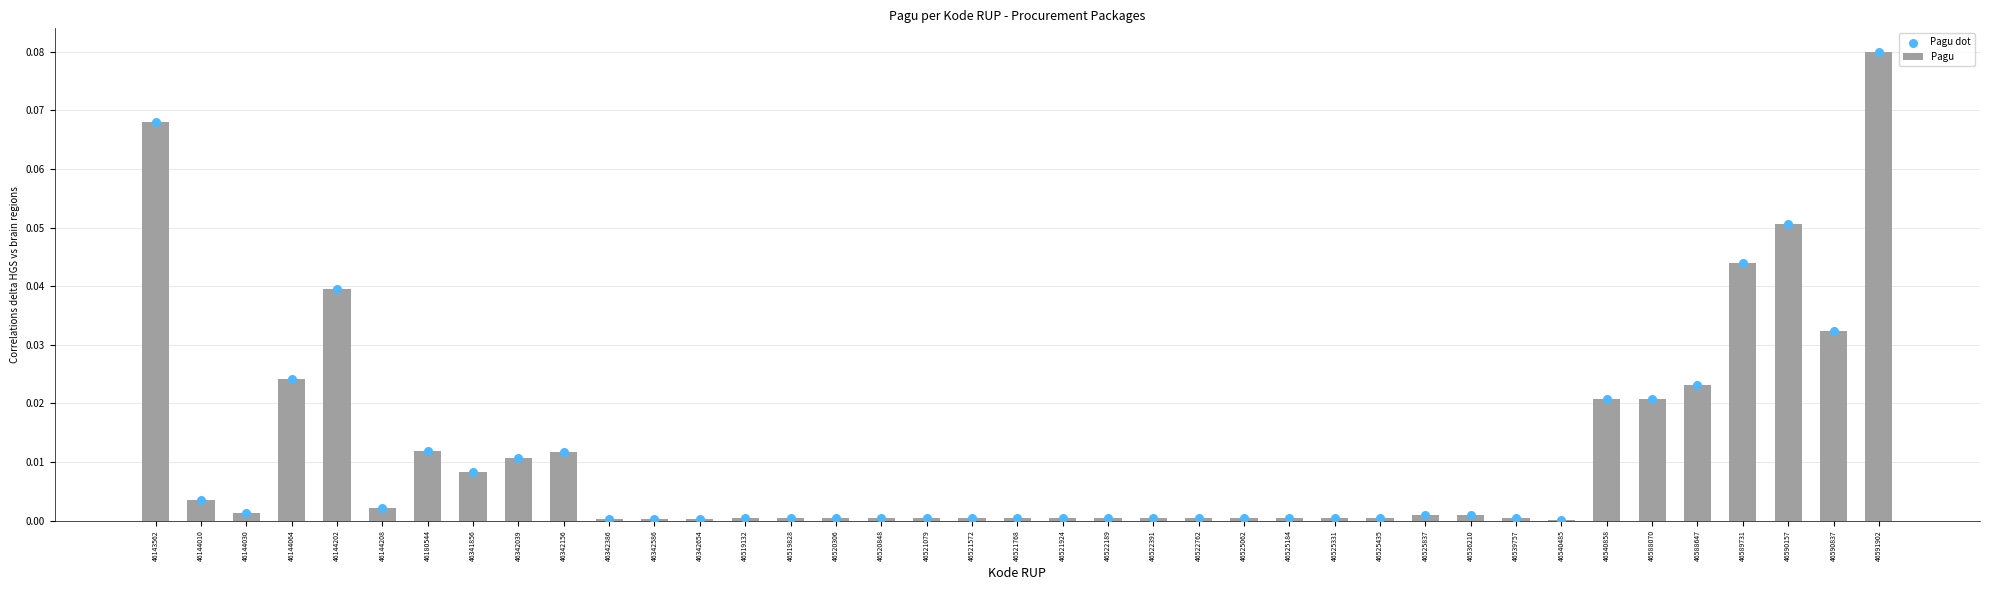

Which series reaches the minimum Y coordinate?

Pagu